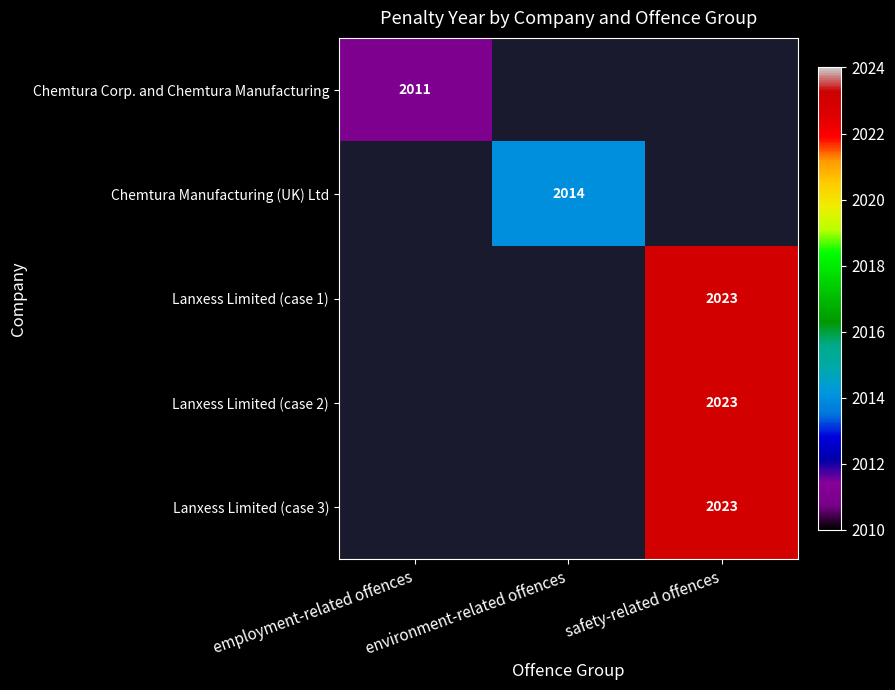

Which label corresponds to the largest value in the chart?

safety-related offences